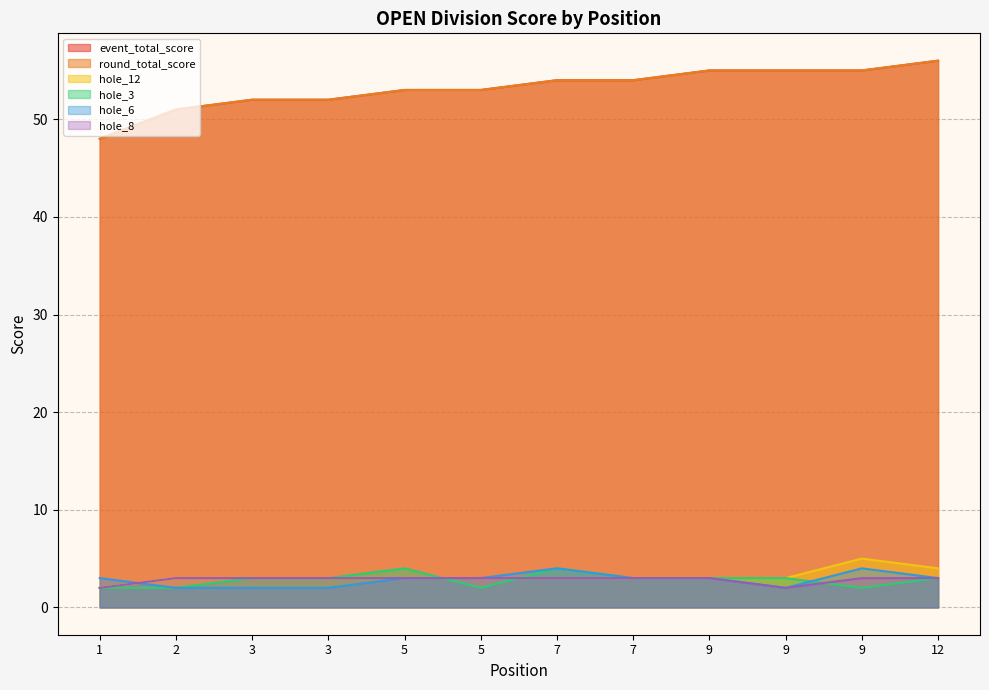

What is the difference between the maximum and minimum values in the event_total_score series?

8